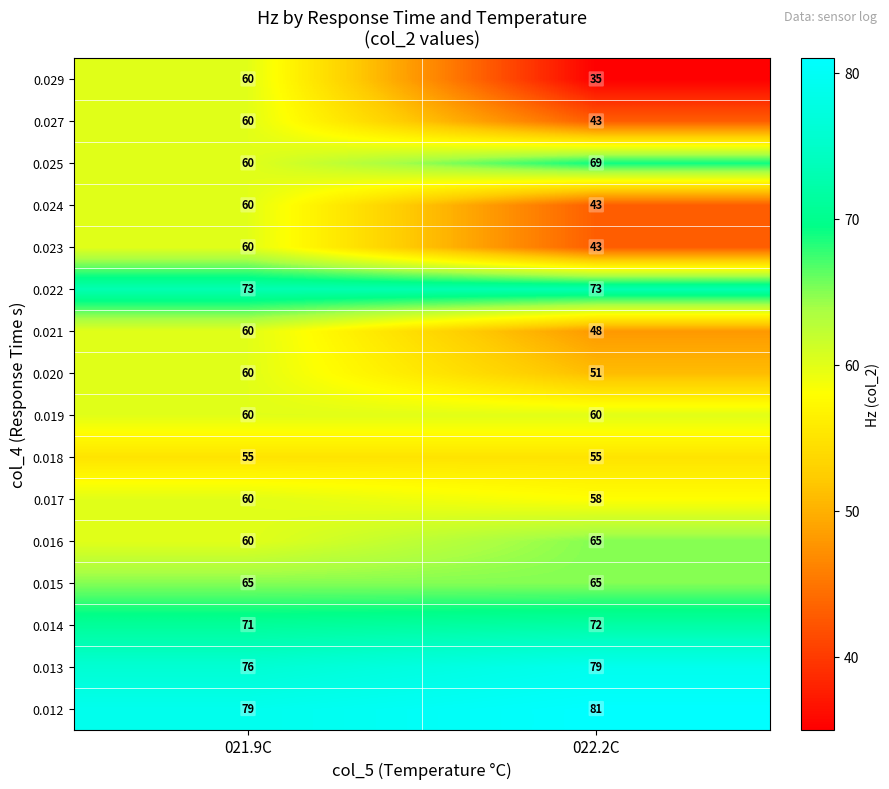

Which series has the largest range (max minus min)?

0.029